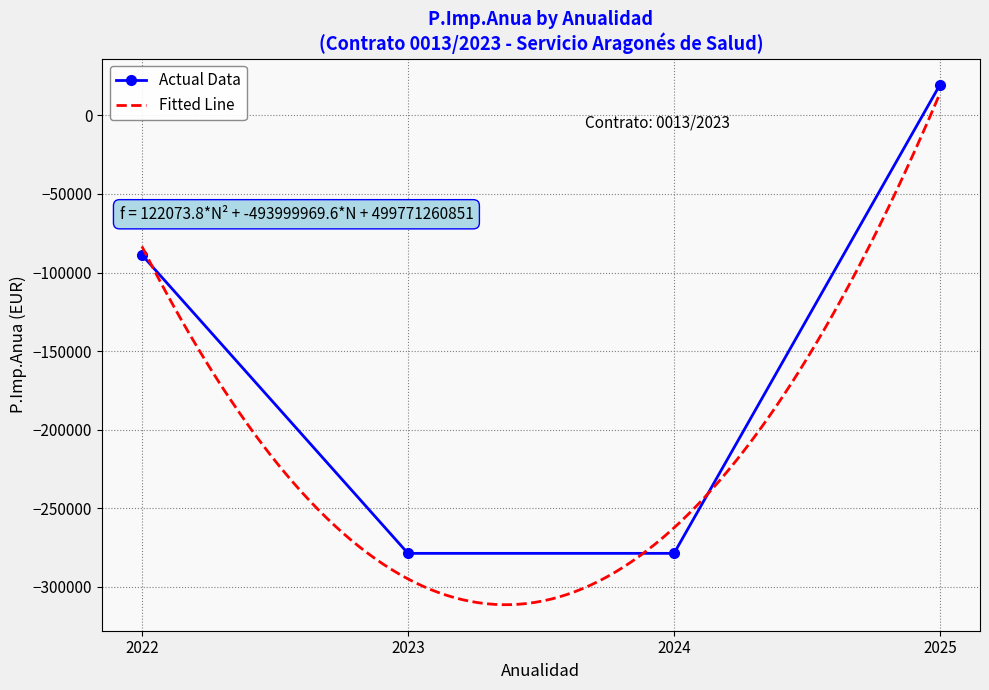

What is the value of the Actual Data point at the 1st from the left?

-88755.6